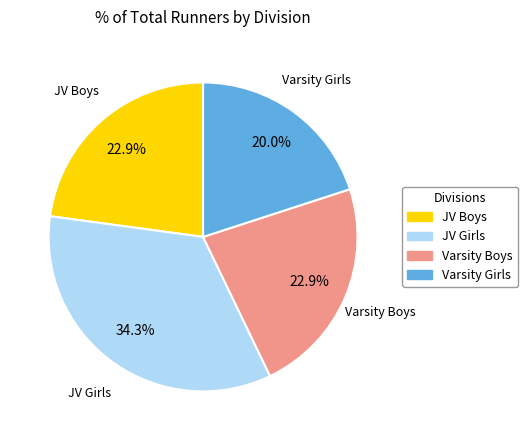

How many segments does this pie chart have?

4